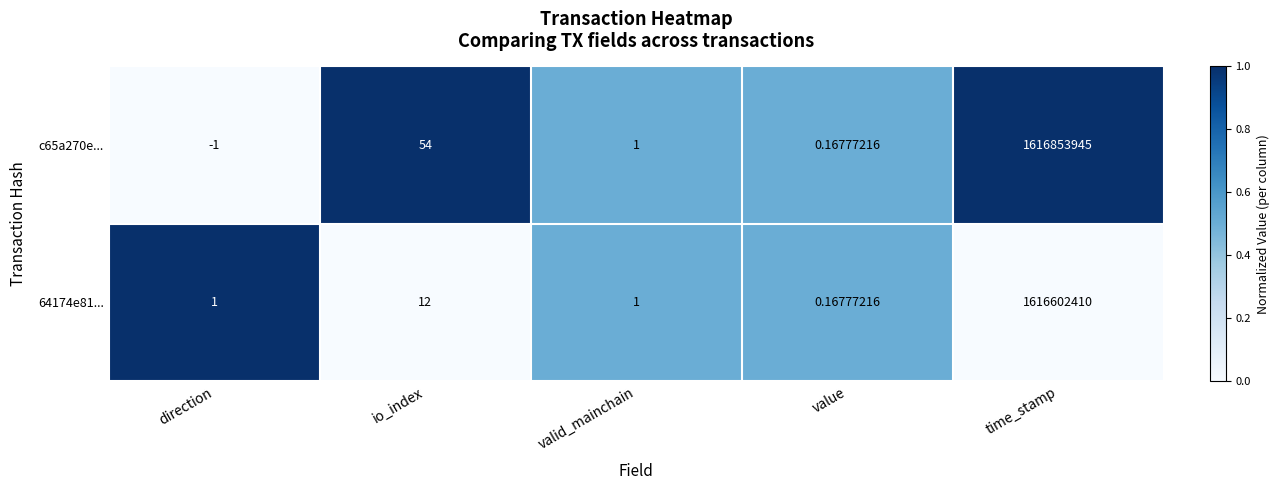

List the series in order of their peak value, highest first.

c65a270e..., 64174e81...